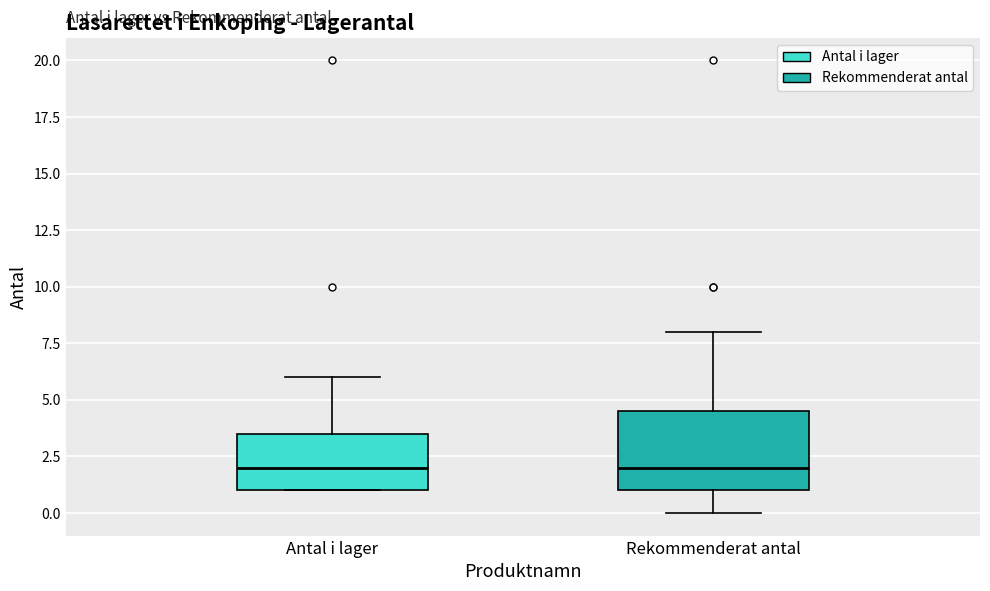

Comparing the boxes themselves (not the whiskers), which one is the tallest?

Rekommenderat antal